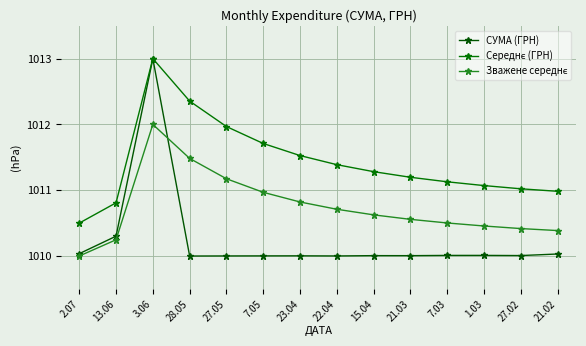

Rank the series by their average value, from lowest to highest.

СУМА (ГРН), Зважене середнє, Середнє (ГРН)